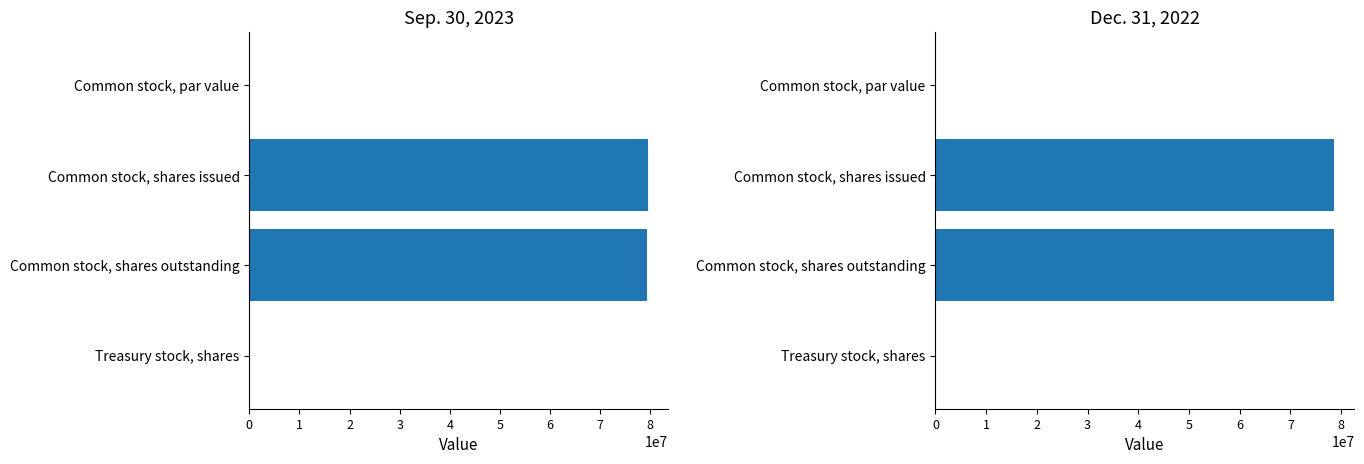

How many data points in Sep. 30, 2023 are above 79426748?

1